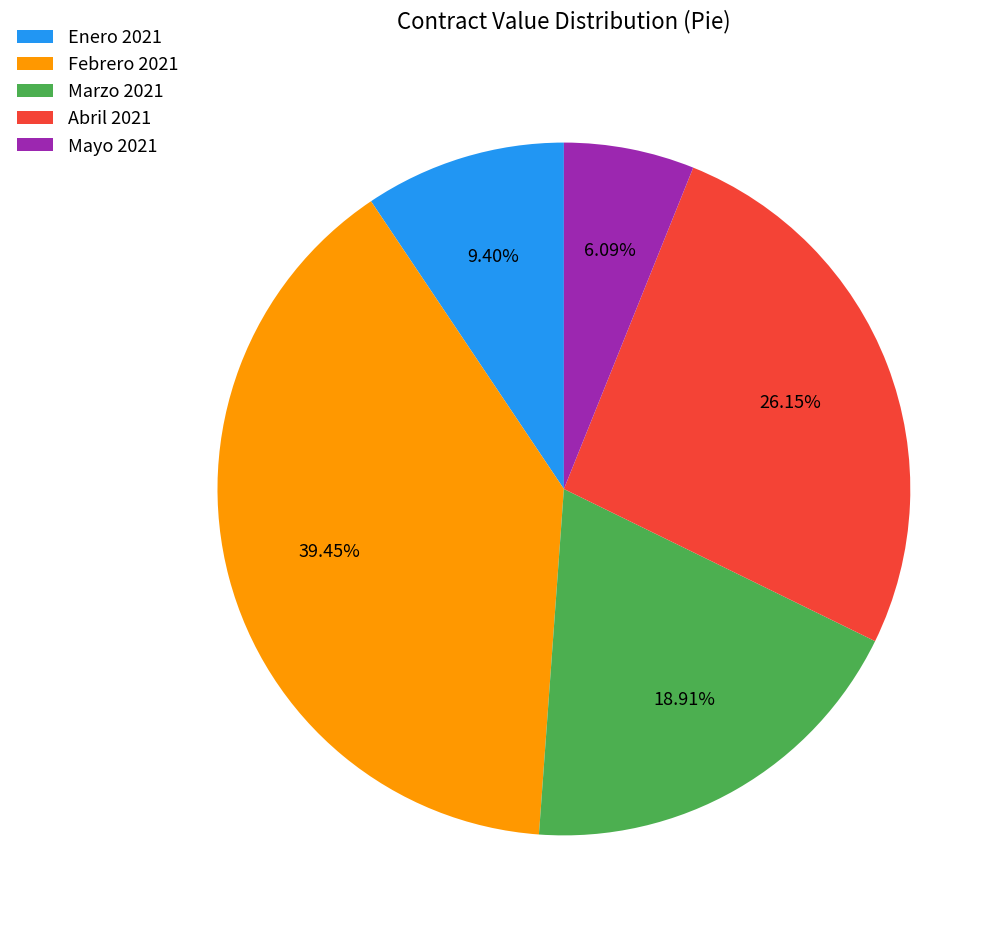

What is the largest slice in the pie chart?

Febrero 2021